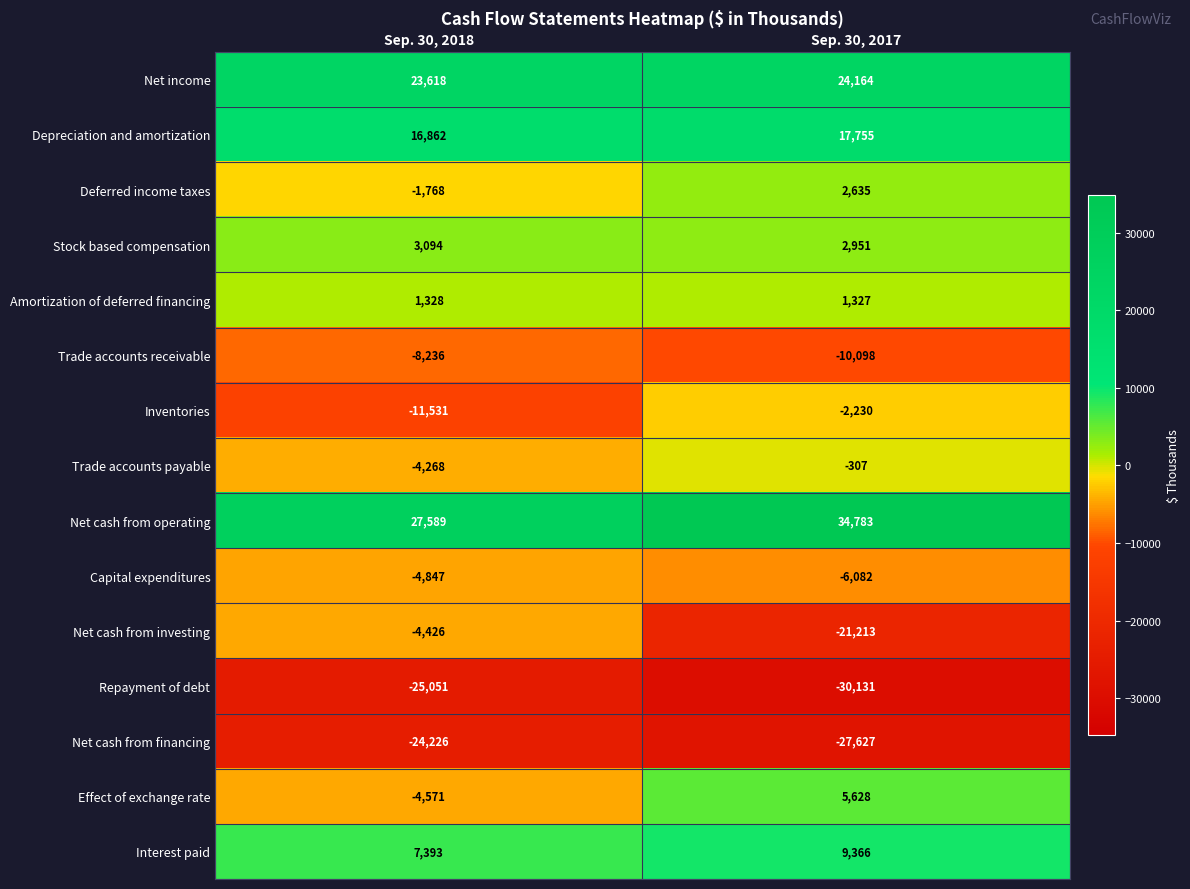

What is the sum of the Deferred income taxes values at Sep. 30, 2017 and Sep. 30, 2018?

867